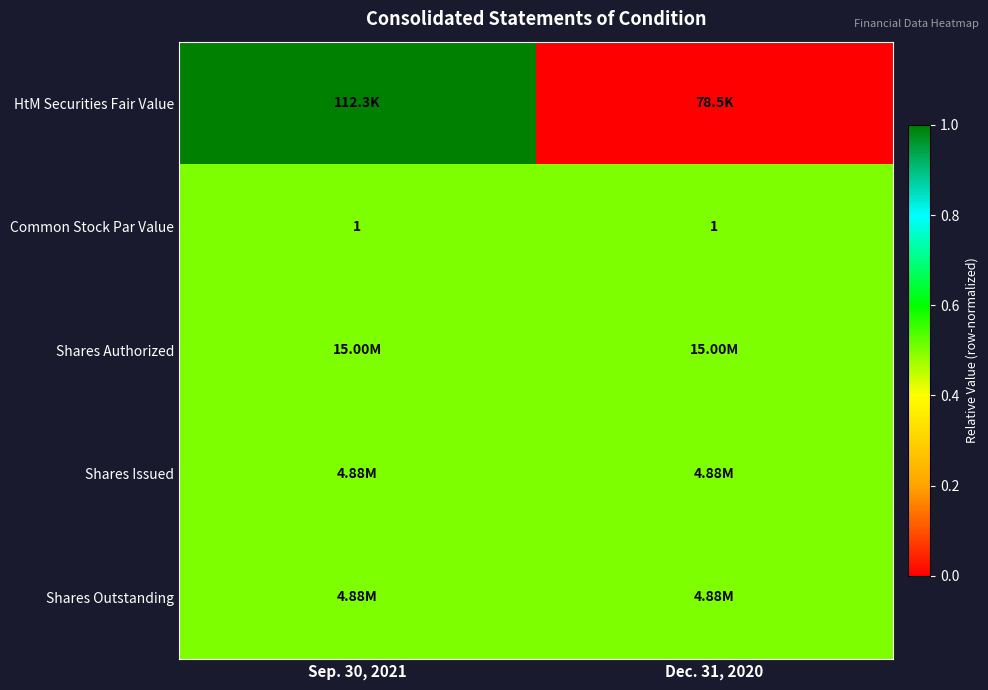

What is the average value of the Common Stock Par Value series?

1.0